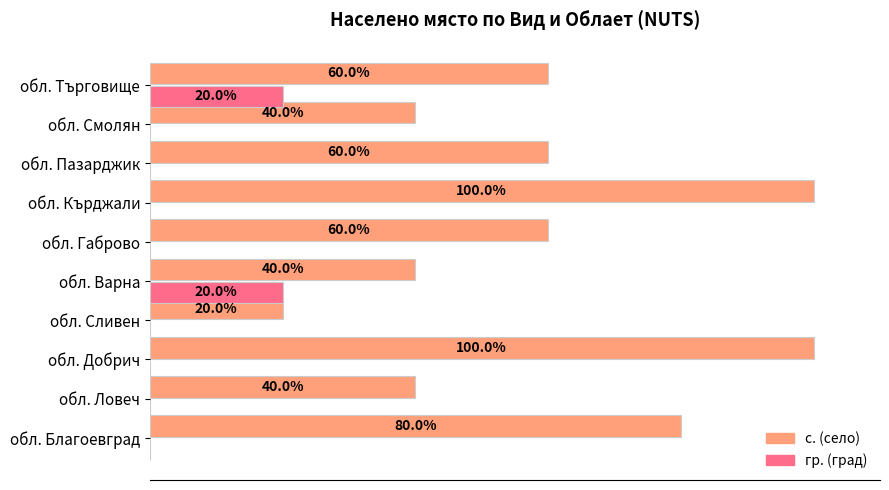

Between обл. Добрич and обл. Варна, which series saw the biggest shift?

с. (село)